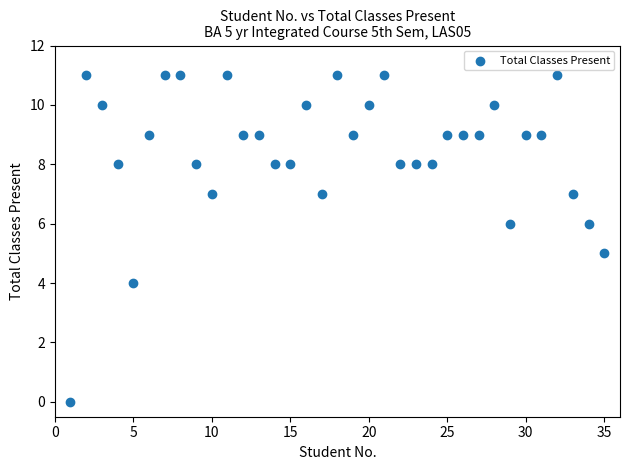

What is the range of X values (max minus min)?

34